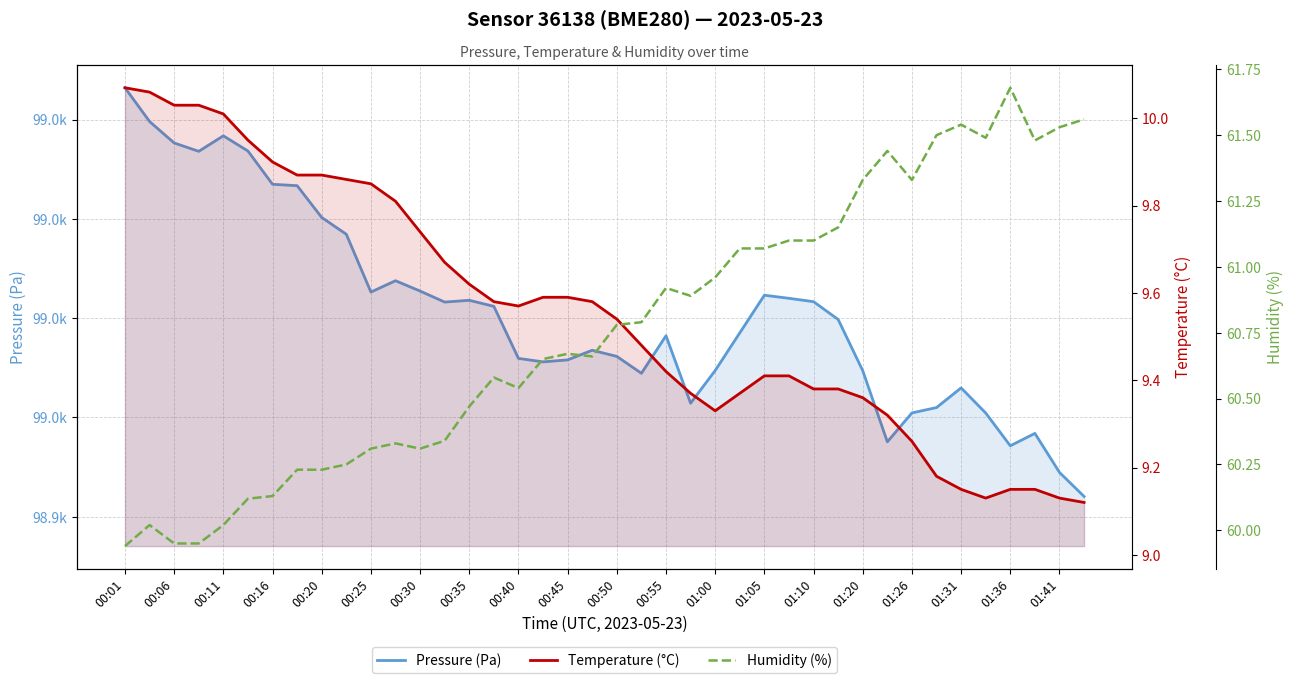

How many lines are shown in the chart?

3